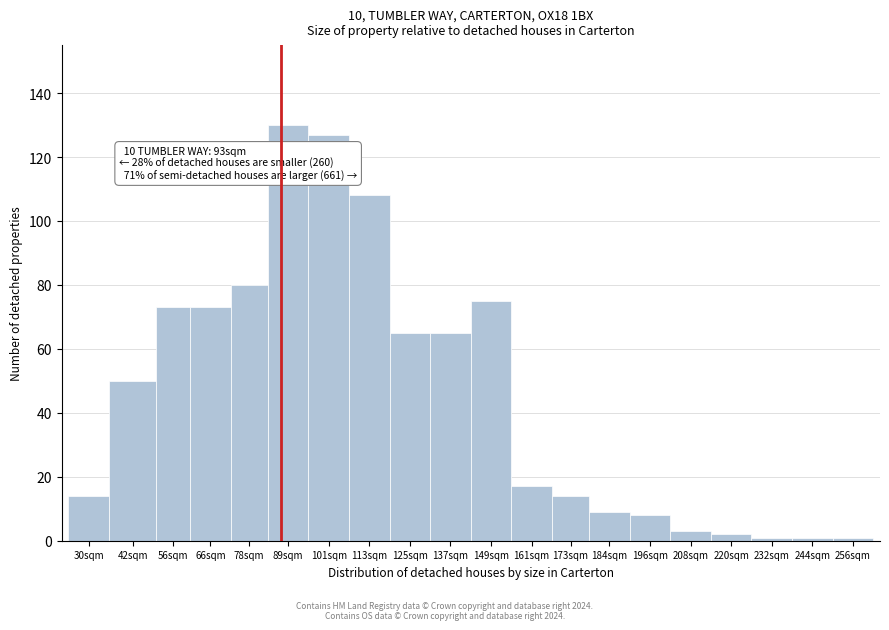

Reading left to right, list all the values displayed in this chart.

14	50	73	73	80	130	127	108	65	65	75	17	14	9	8	3	2	1	1	1